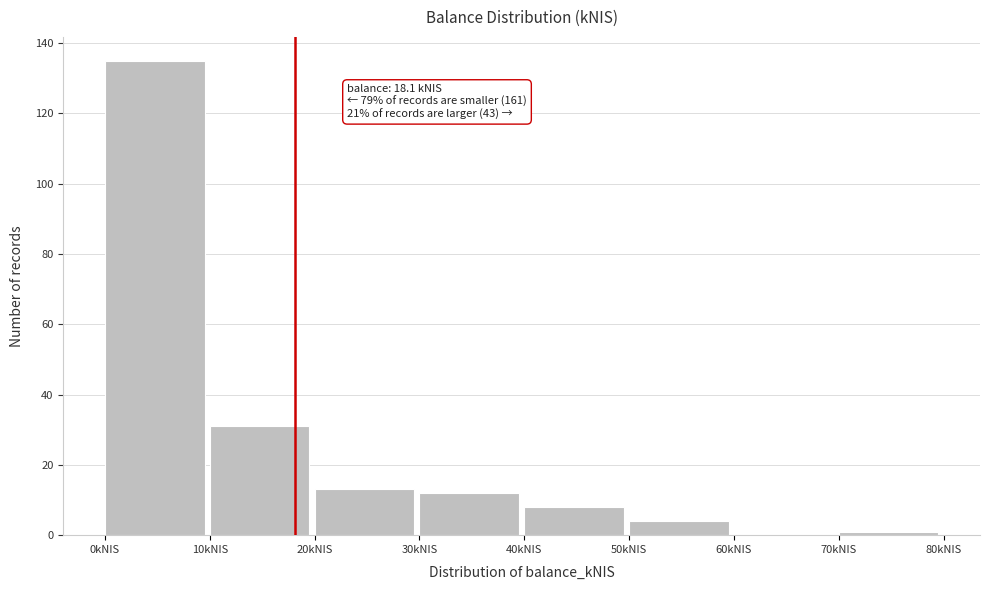

Which range on the x-axis has the tallest bar?

0 to 10